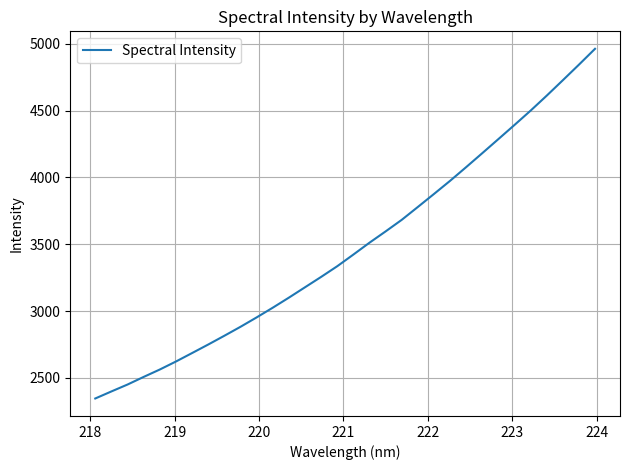

What is the smallest value displayed?

2346.3